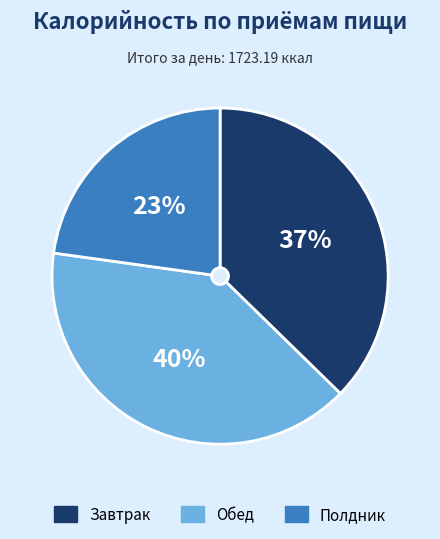

How many slices are in this pie chart?

3